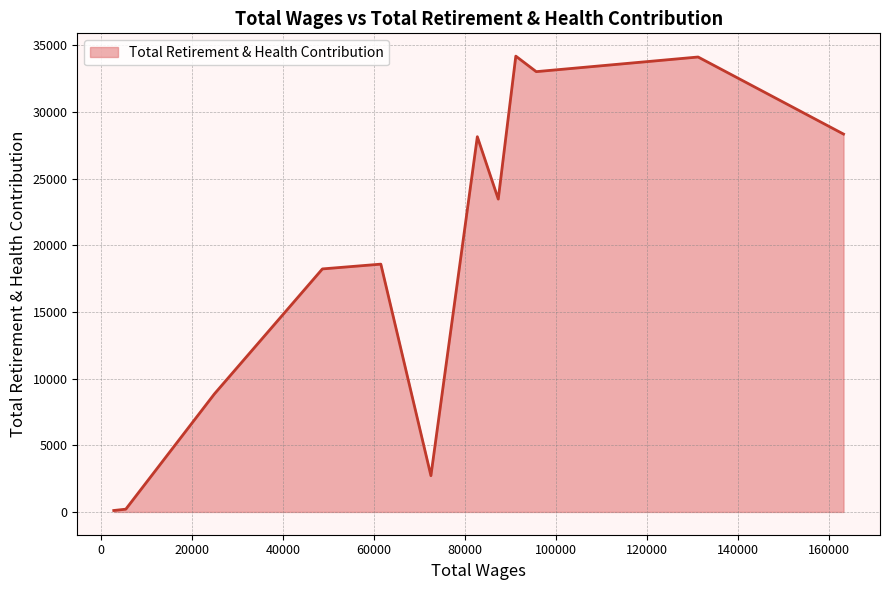

How many lines are shown in the chart?

1